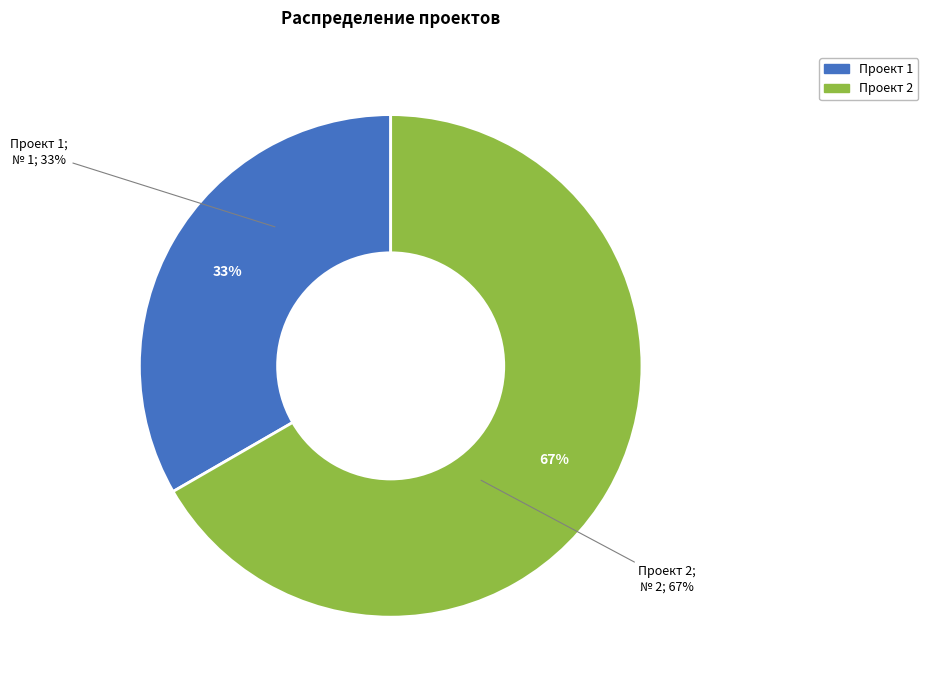

What percentage do Проект 1 and Проект 2 together represent?

100.0%